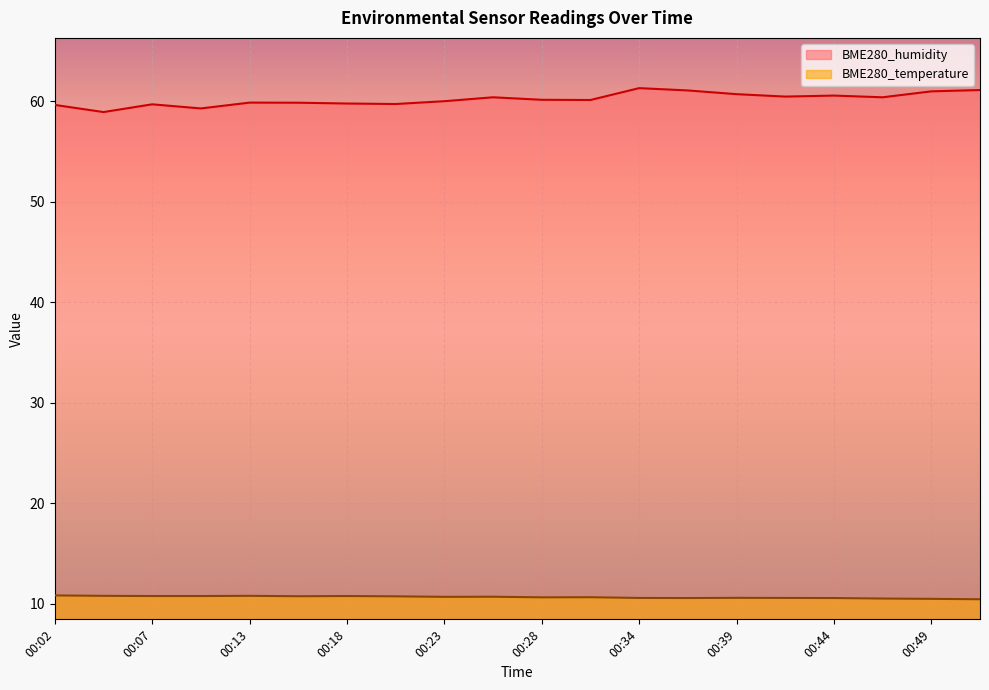

Reading left to right, extract all data points from this chart.

BME280_humidity: 00:02=59.6	00:05=58.9	00:07=59.7	00:10=59.3	00:13=59.9	00:15=59.9	00:18=59.8	00:21=59.7	00:23=60.0	00:26=60.4	00:28=60.2	00:31=60.1	00:34=61.3	00:36=61.1	00:39=60.7	00:41=60.5	00:44=60.6	00:47=60.4	00:49=61.0	00:52=61.1
BME280_temperature: 00:02=10.8	00:05=10.8	00:07=10.8	00:10=10.8	00:13=10.8	00:15=10.8	00:18=10.8	00:21=10.8	00:23=10.7	00:26=10.7	00:28=10.7	00:31=10.7	00:34=10.6	00:36=10.6	00:39=10.6	00:41=10.6	00:44=10.6	00:47=10.5	00:49=10.5	00:52=10.5